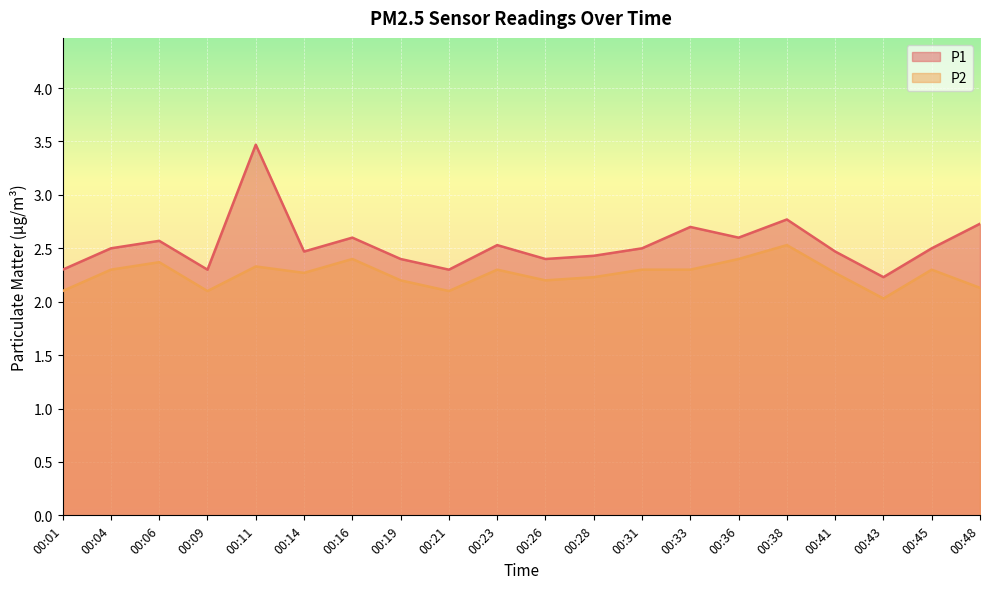

How many lines are shown in the chart?

2